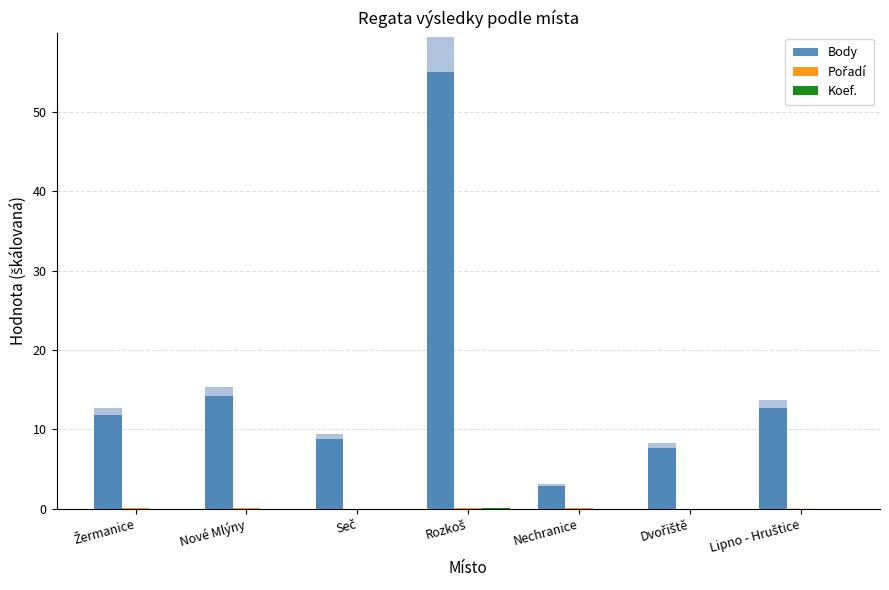

How many series are shown in this chart?

3